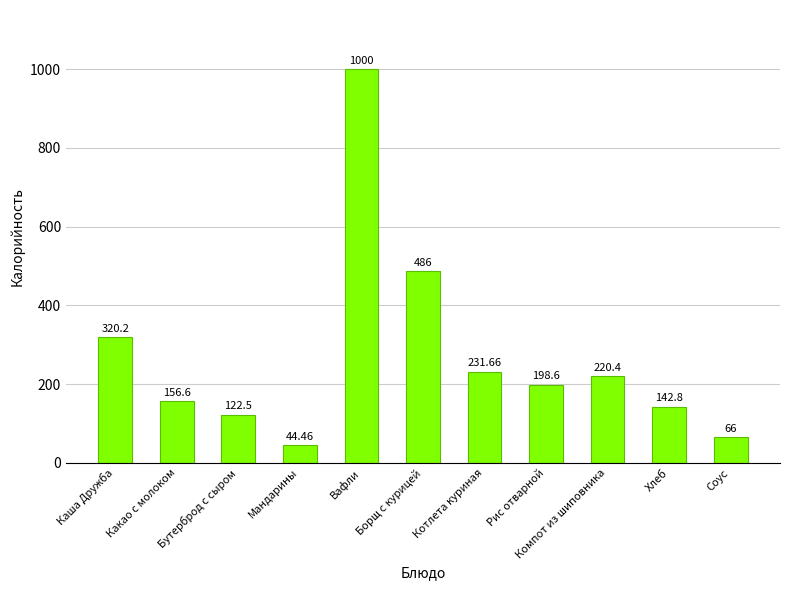

Where does the data first go above 198?

Каша Дружба